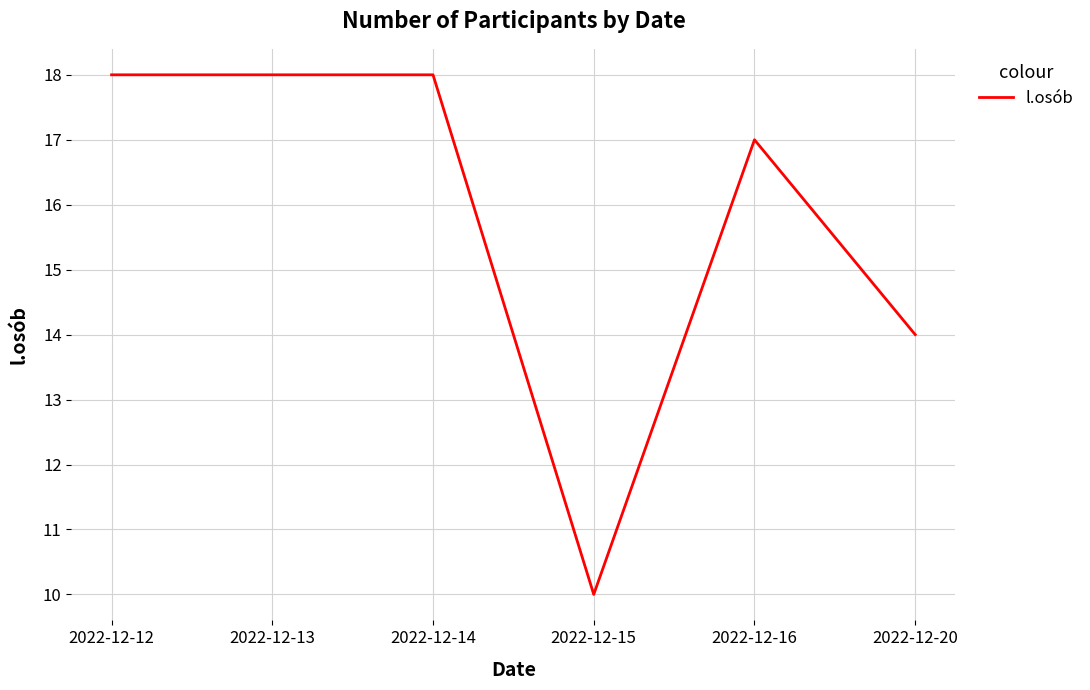

What is the difference between the maximum and second lowest values?

4